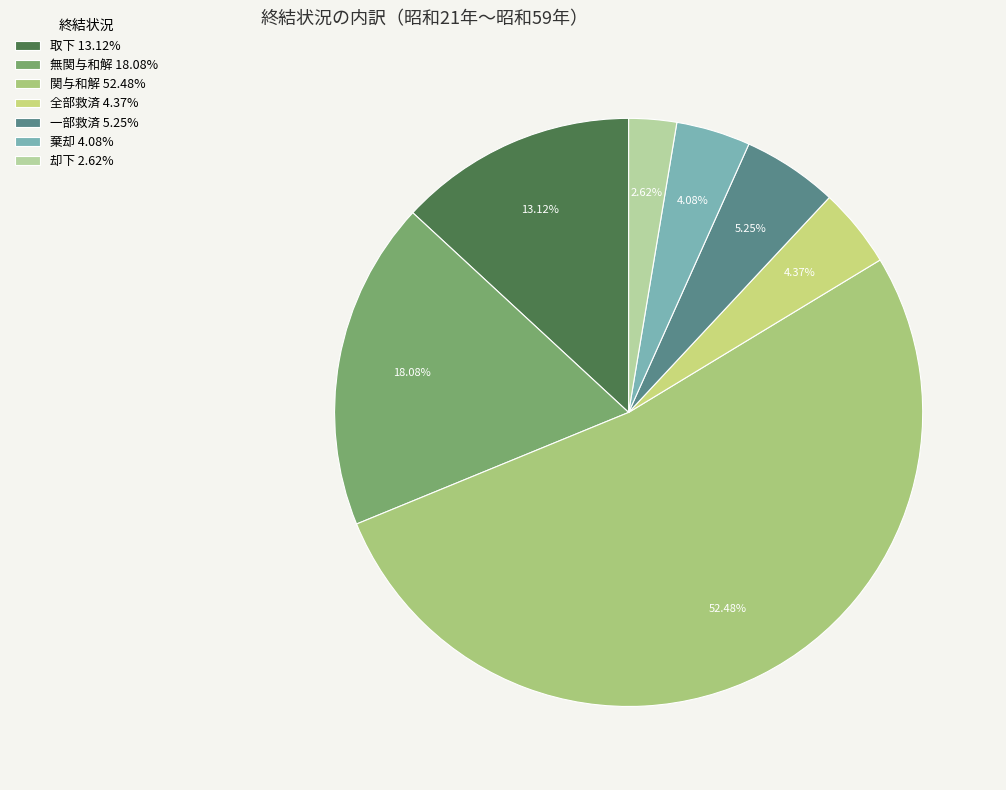

What is the largest slice in the pie chart?

関与和解 52.48%